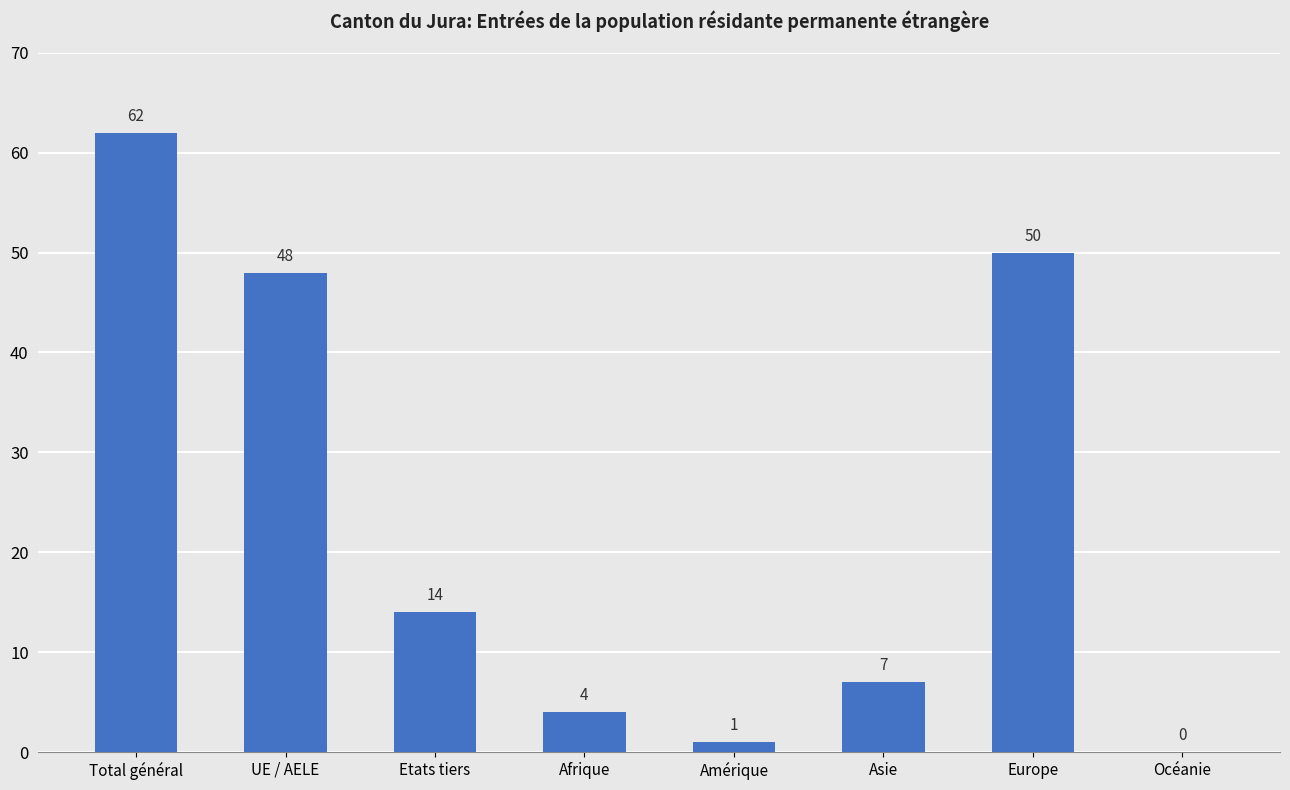

Where does the data first go above 14?

Total général